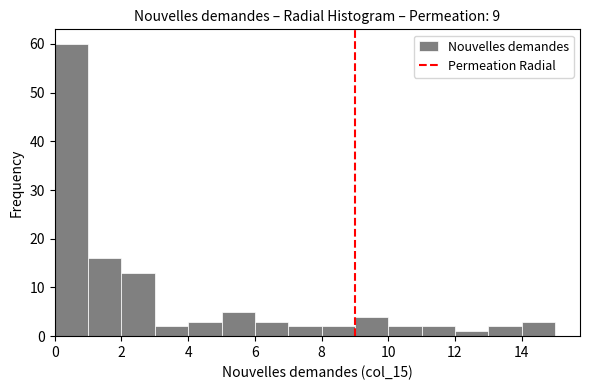

Over which range of the x-axis is the bar tallest?

0 to 1